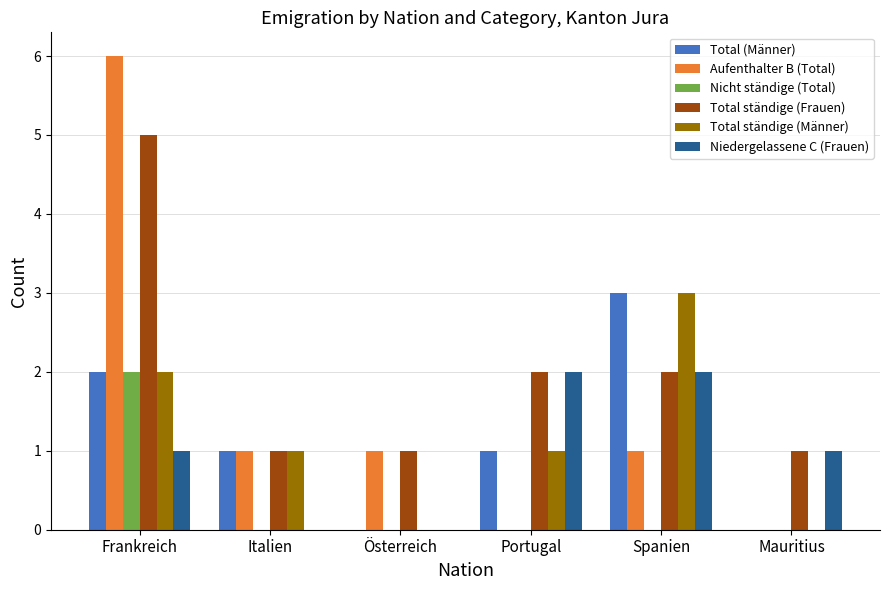

How many groups of bars are there?

6